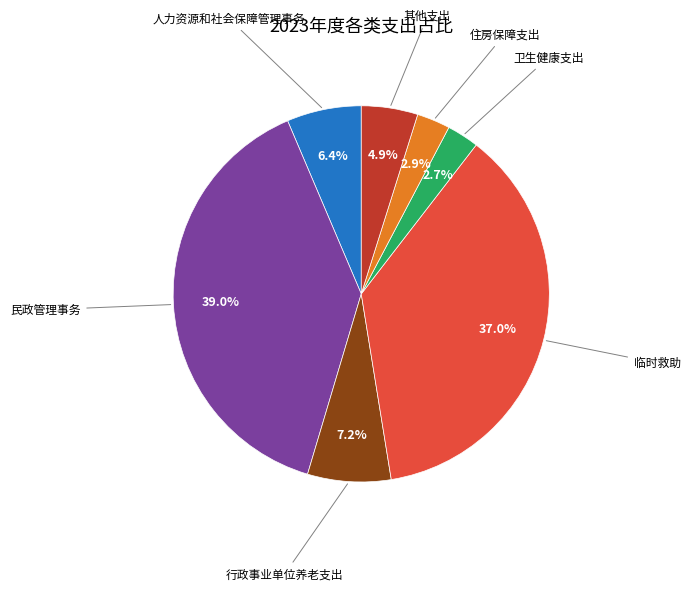

Is there a majority slice in this chart?

No